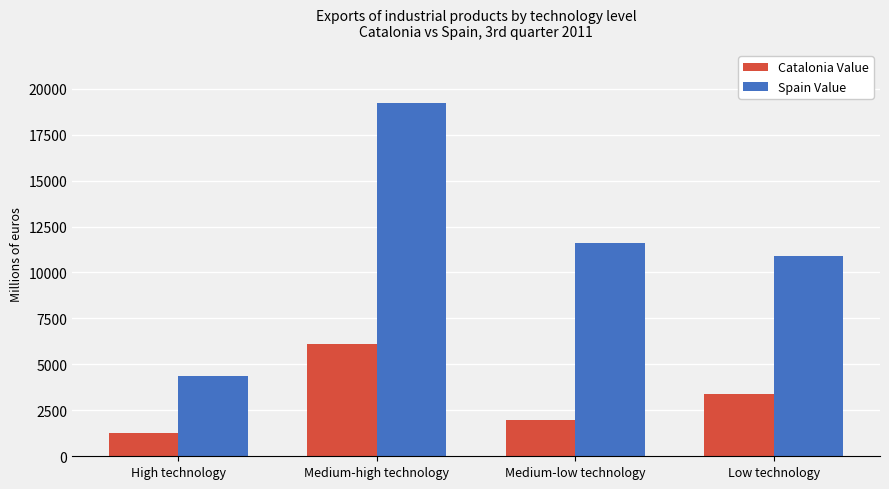

What are all the series names shown in the legend?

Catalonia Value, Spain Value